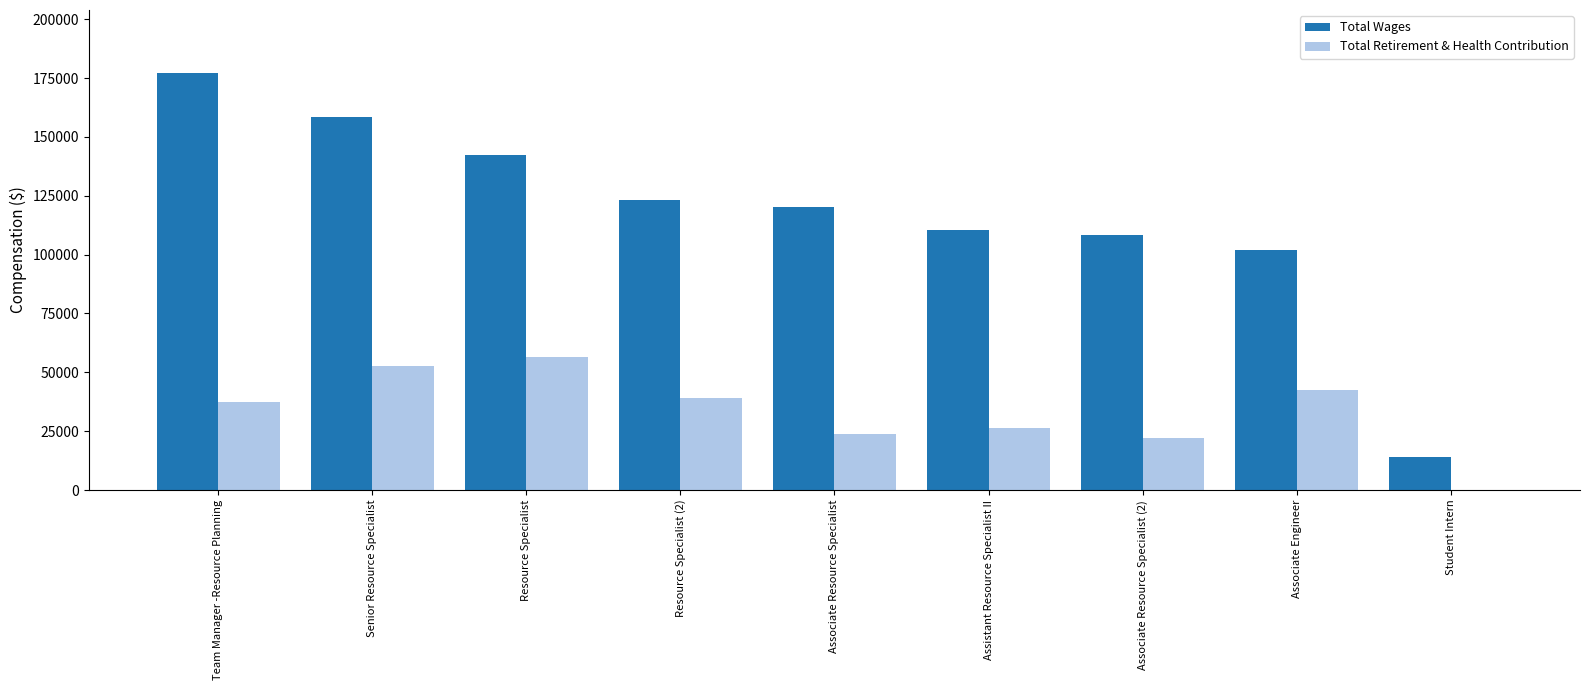

Is the value of Total Wages at Senior Resource Specialist greater than the value of Total Retirement & Health Contribution at Resource Specialist?

Yes